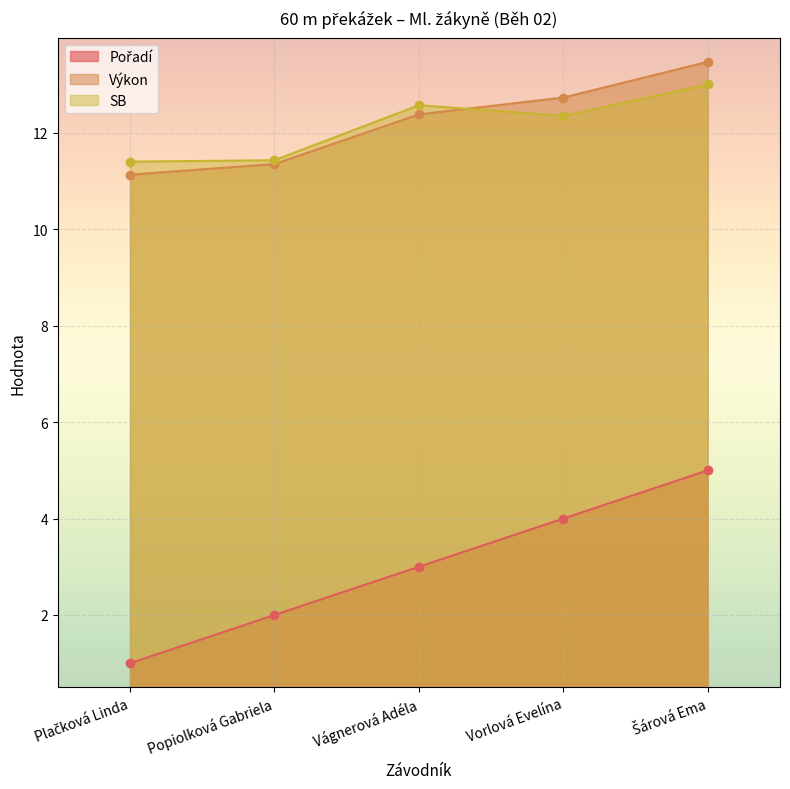

Which series has the widest spread of values?

Pořadí